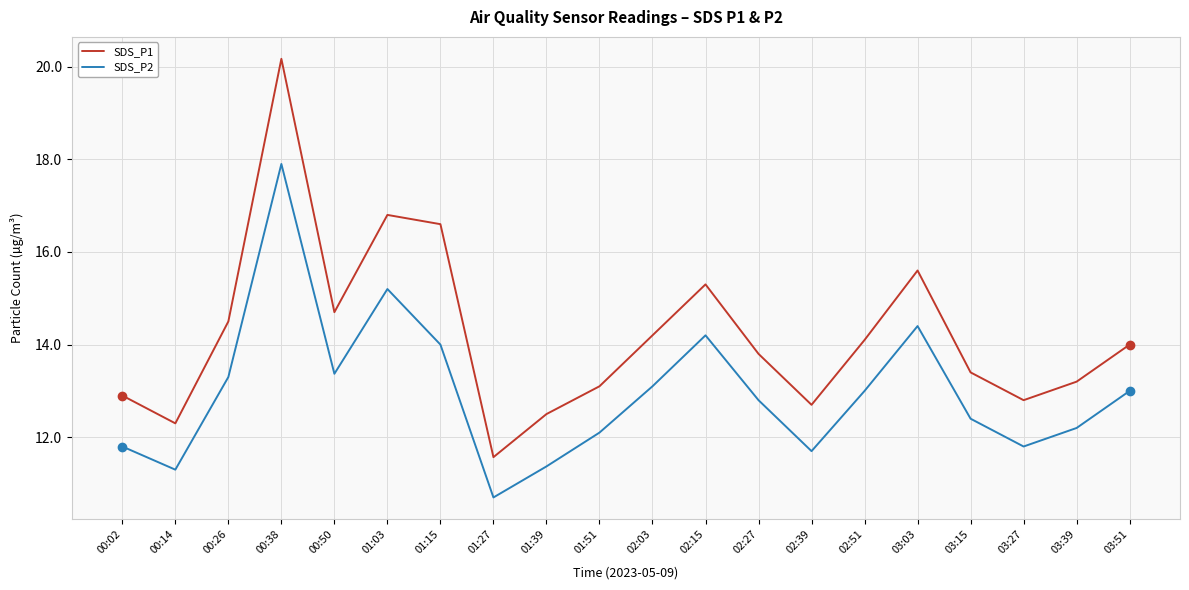

What is the difference between the SDS_P1 values at 01:27 and 03:03?

4.0